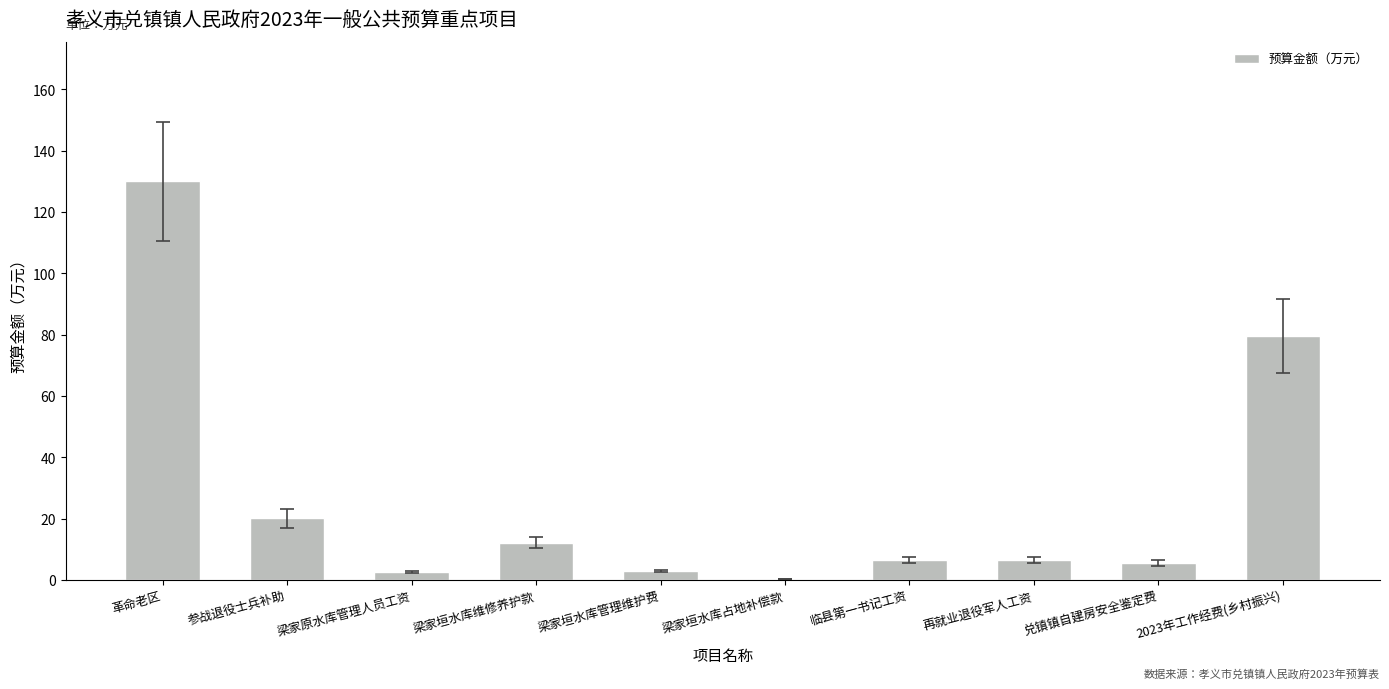

At which category does the chart reach its peak across all series?

革命老区